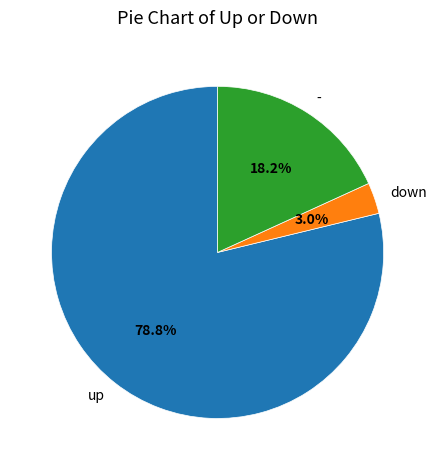

What is the smallest slice in the pie chart?

down